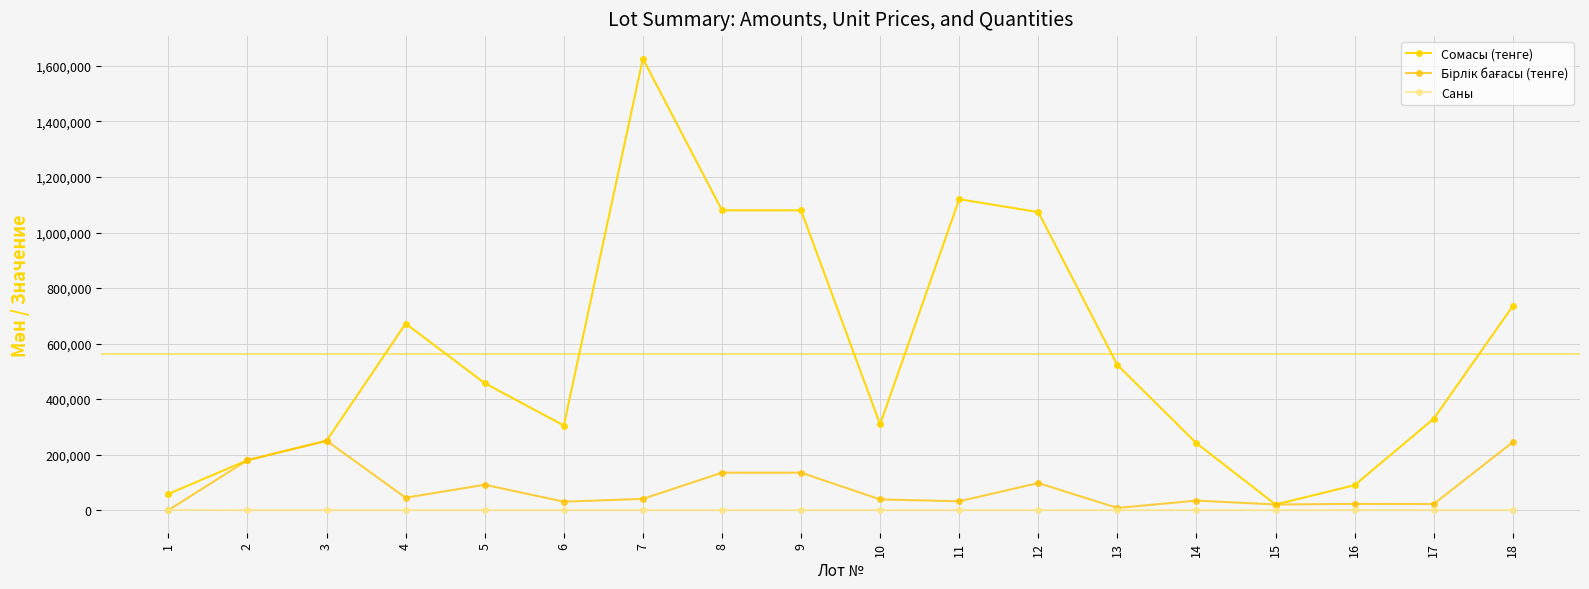

Does the chart have visible grid lines?

Yes